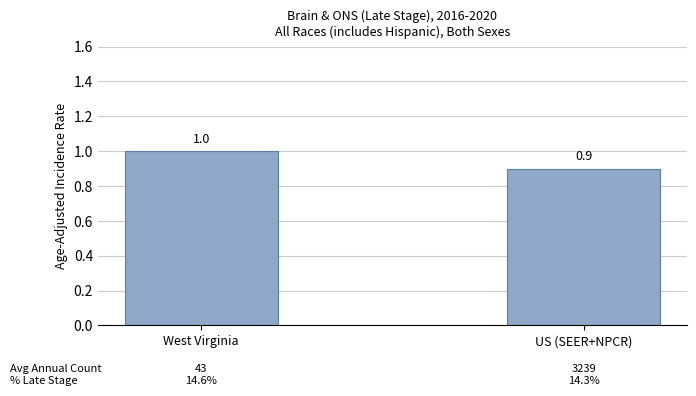

Reading left to right, extract all data points from this chart.

West Virginia=1.0	US (SEER+NPCR)=0.9